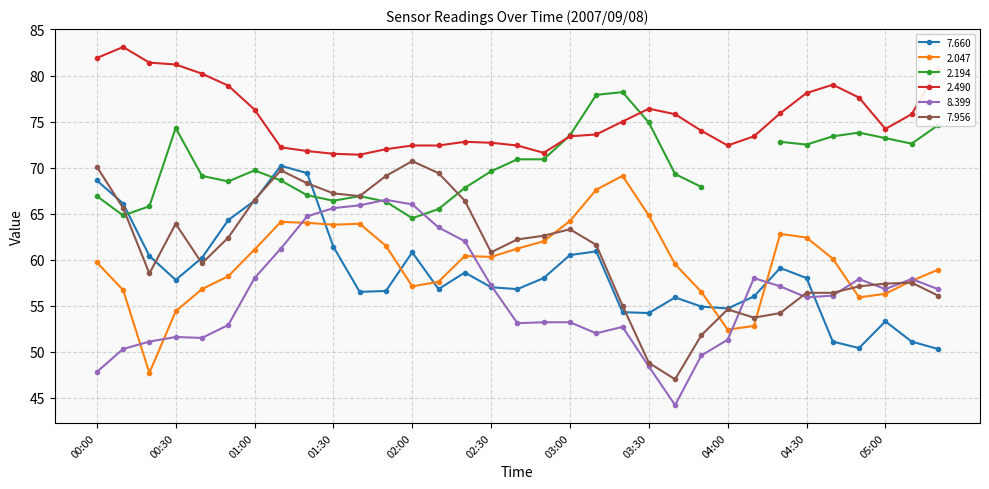

At which category does the chart reach its minimum across all series?

03:40